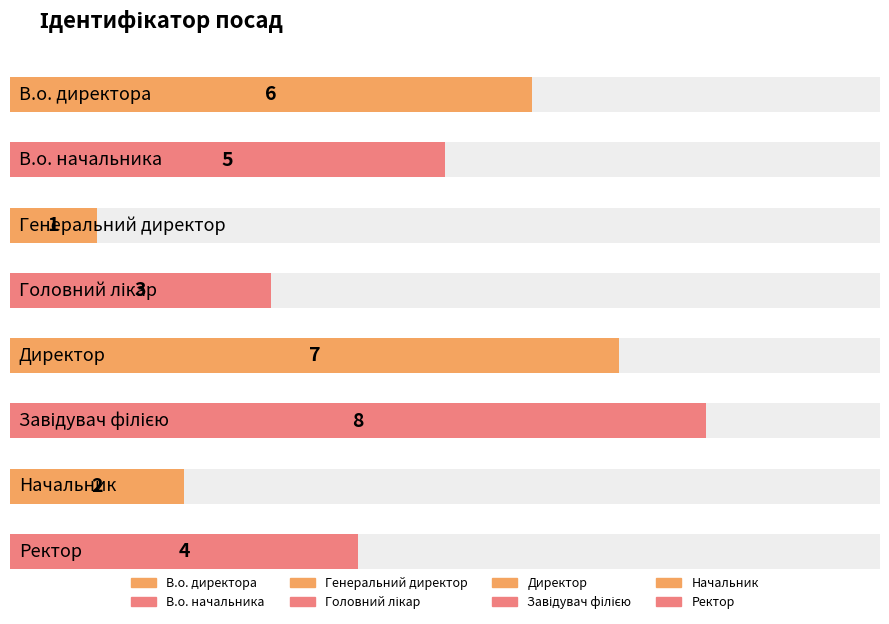

Are the bars grouped side by side (vs. stacked)?

No